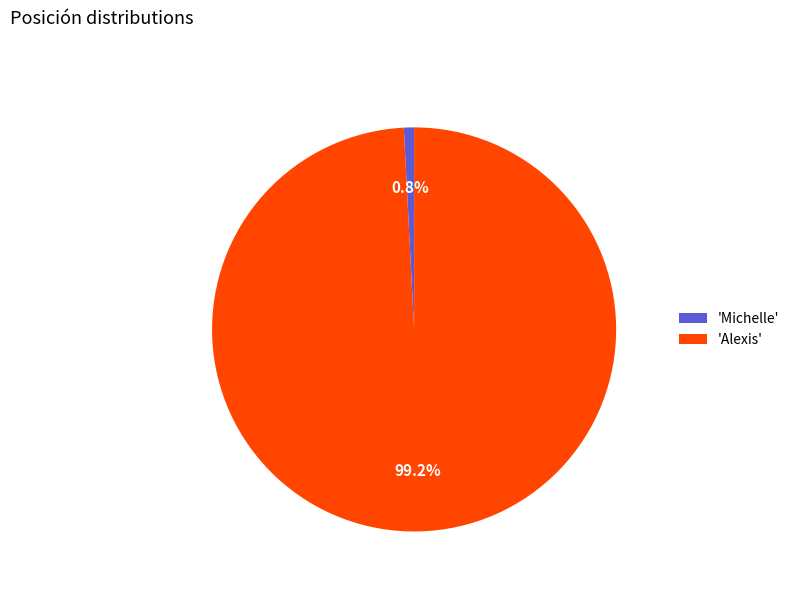

Which category has the biggest portion of the pie?

'Alexis'